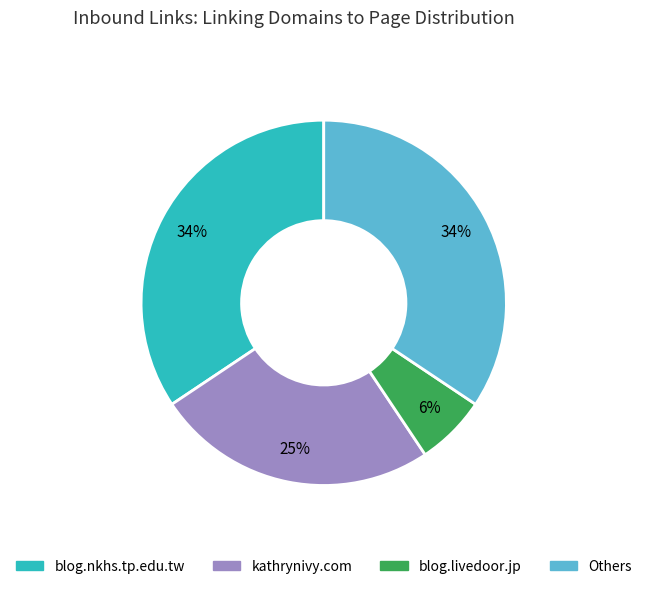

To the nearest percent, what is the difference between the largest and smallest slice percentages?

28%